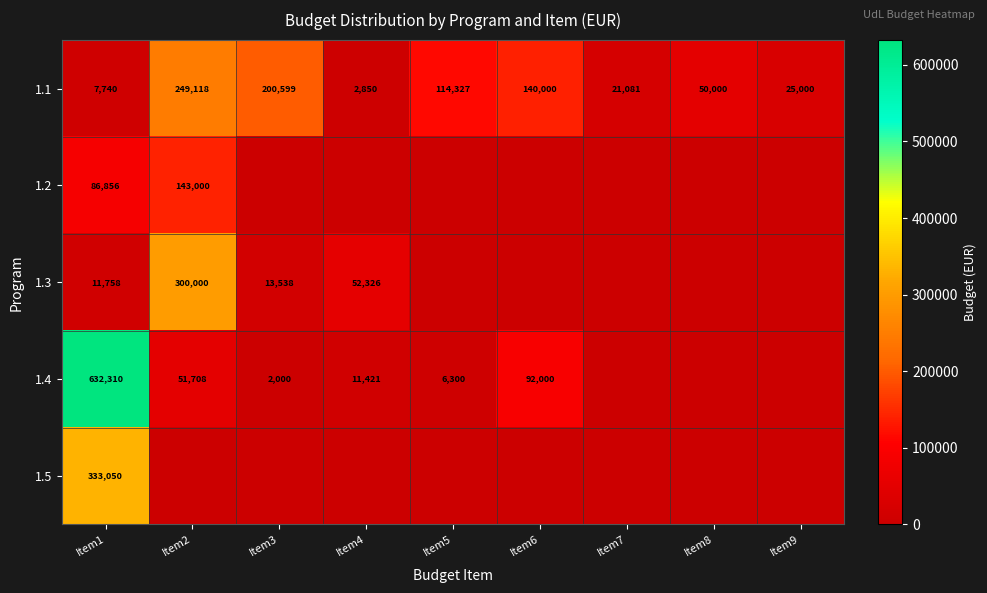

Between Item5 and Item9, which is larger?

Item5